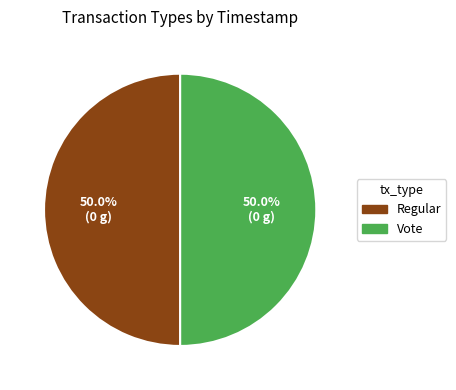

Approximately how many times larger is the value at Regular compared to Vote?

1.0